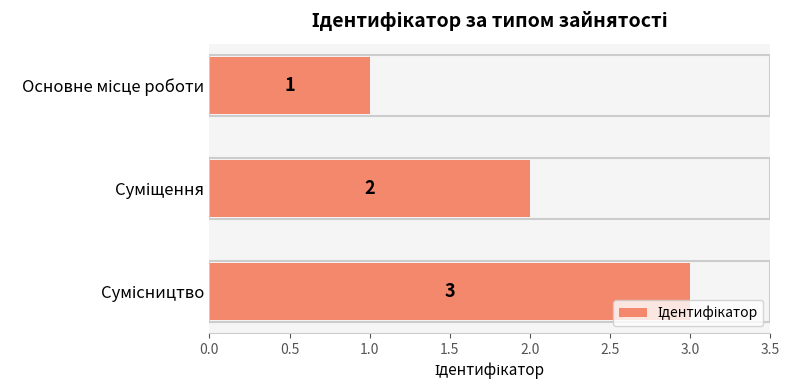

What is the smallest value displayed?

1